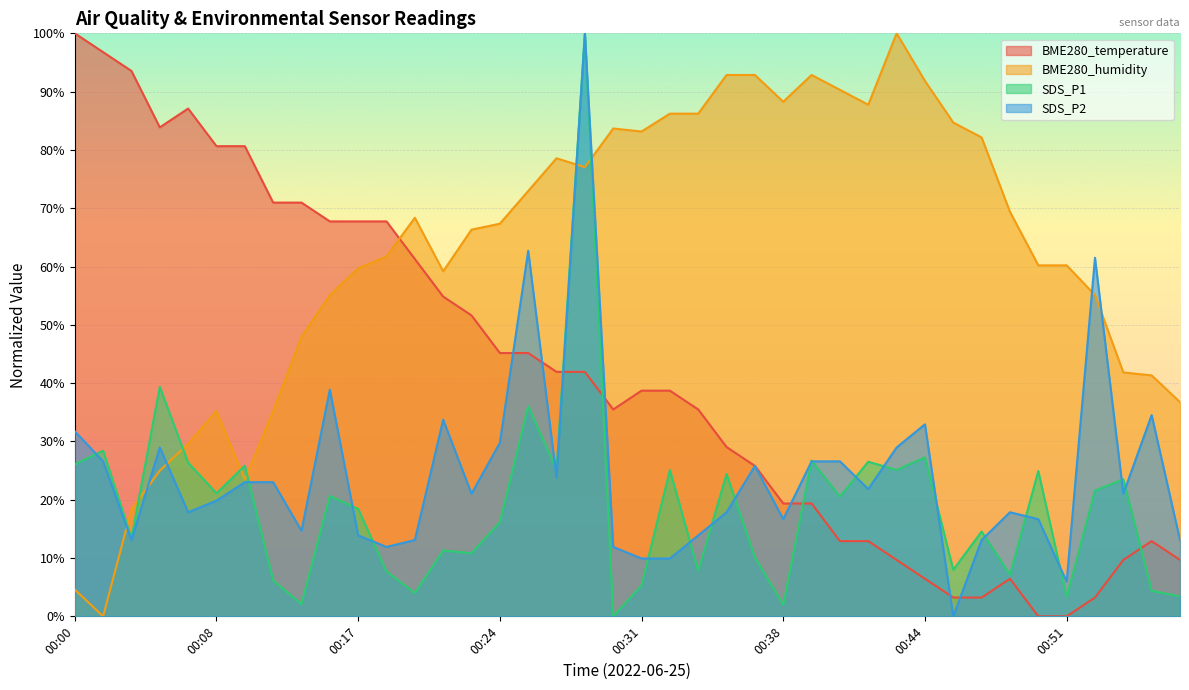

How many data points does each series have?

40